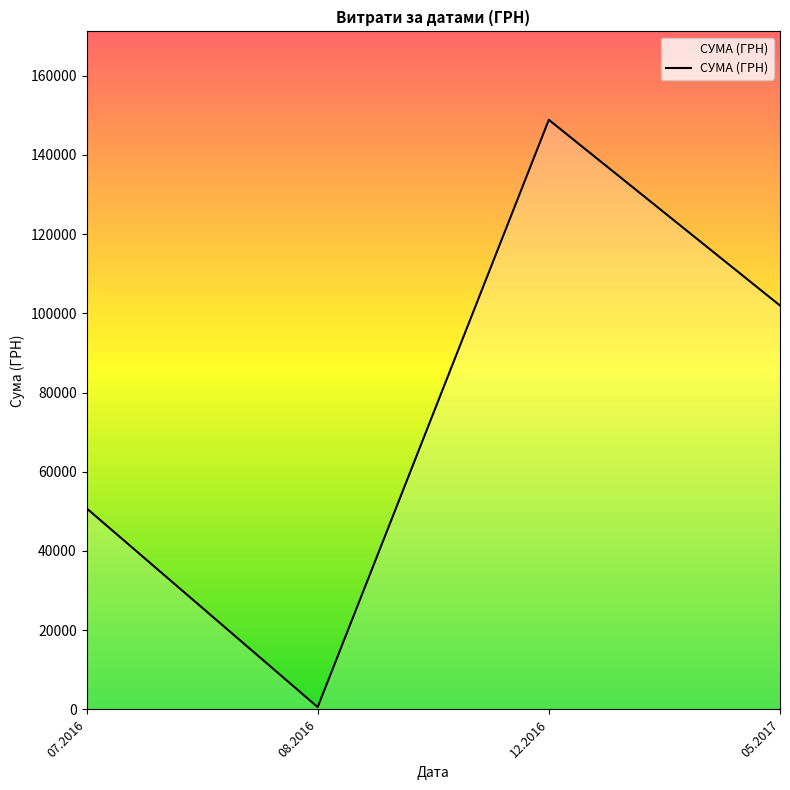

How many interior local peaks (higher than both neighbors) does the data have?

1